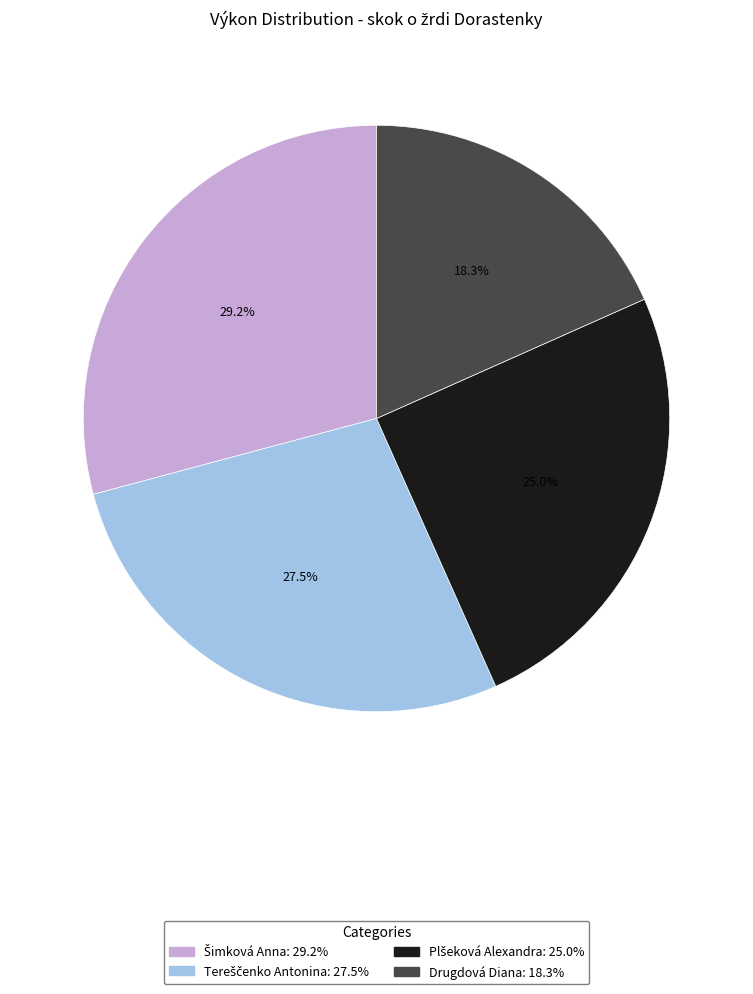

To the nearest percent, what is the difference between the largest and smallest slice percentages?

11%